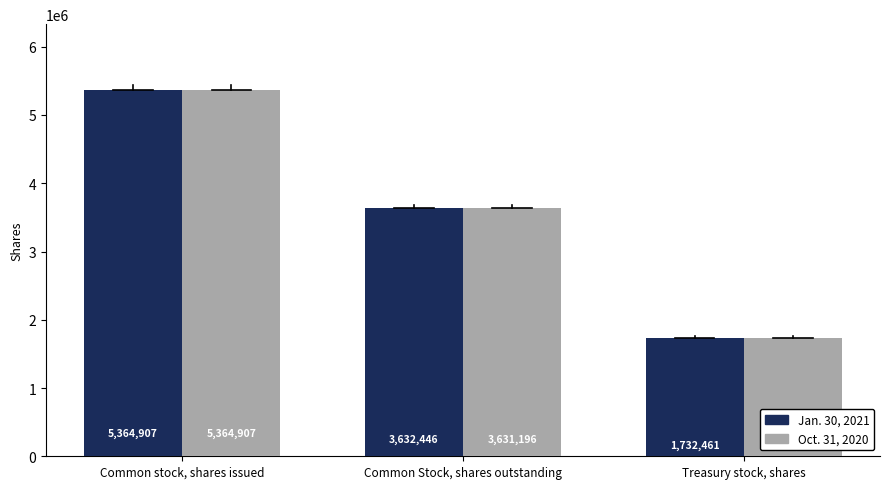

What value does the Oct. 31, 2020 series have at Common Stock, shares outstanding, to the nearest 100?

3631200